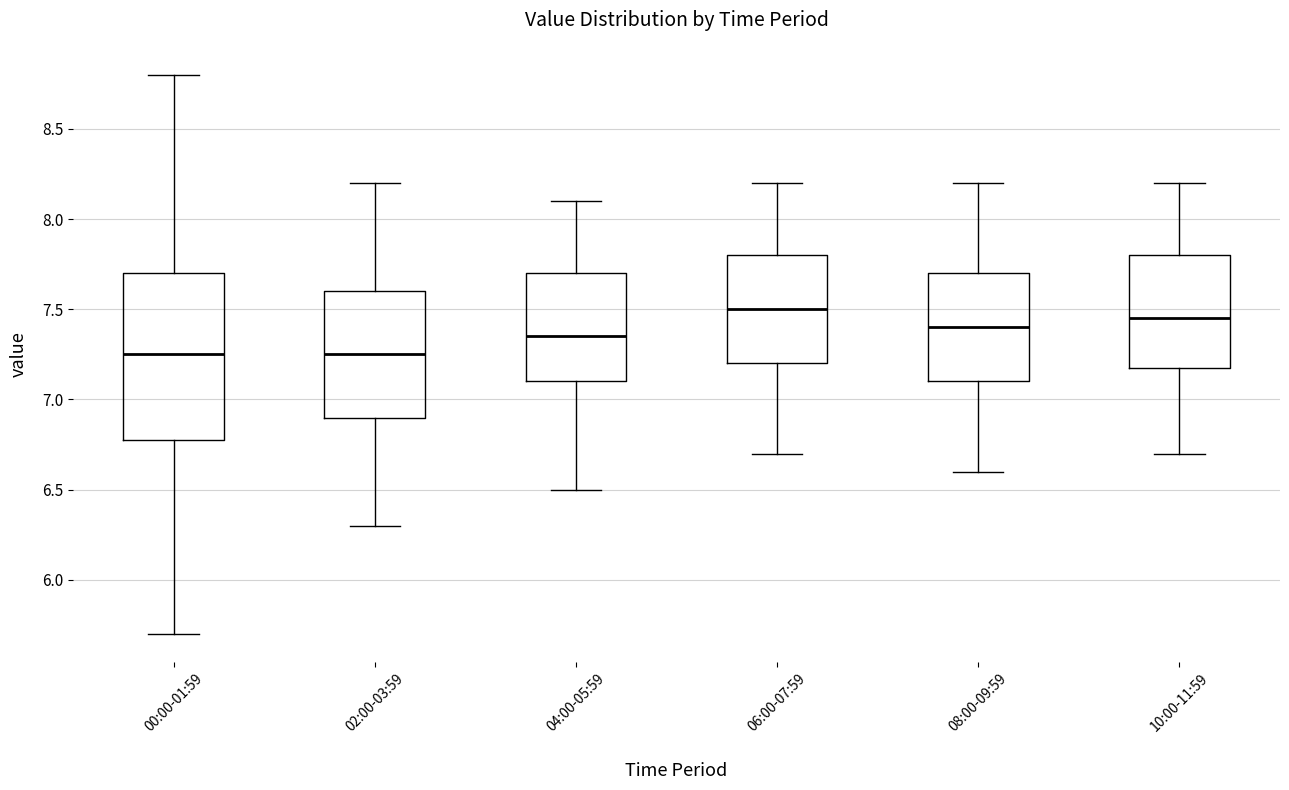

Reading left to right, transcribe this box plot: for each box, give where its median line is, the range the box spans, and where its two whiskers end, as read against the y-axis. The values are not printed on the chart, so give them approximately, as read against the axis.

00:00-01:59: median 7.25, box 6.80 to 7.70, whiskers 5.70 to 8.80
02:00-03:59: median 7.25, box 6.90 to 7.60, whiskers 6.30 to 8.20
04:00-05:59: median 7.35, box 7.10 to 7.70, whiskers 6.50 to 8.10
06:00-07:59: median 7.50, box 7.20 to 7.80, whiskers 6.70 to 8.20
08:00-09:59: median 7.40, box 7.10 to 7.70, whiskers 6.60 to 8.20
10:00-11:59: median 7.45, box 7.20 to 7.80, whiskers 6.70 to 8.20